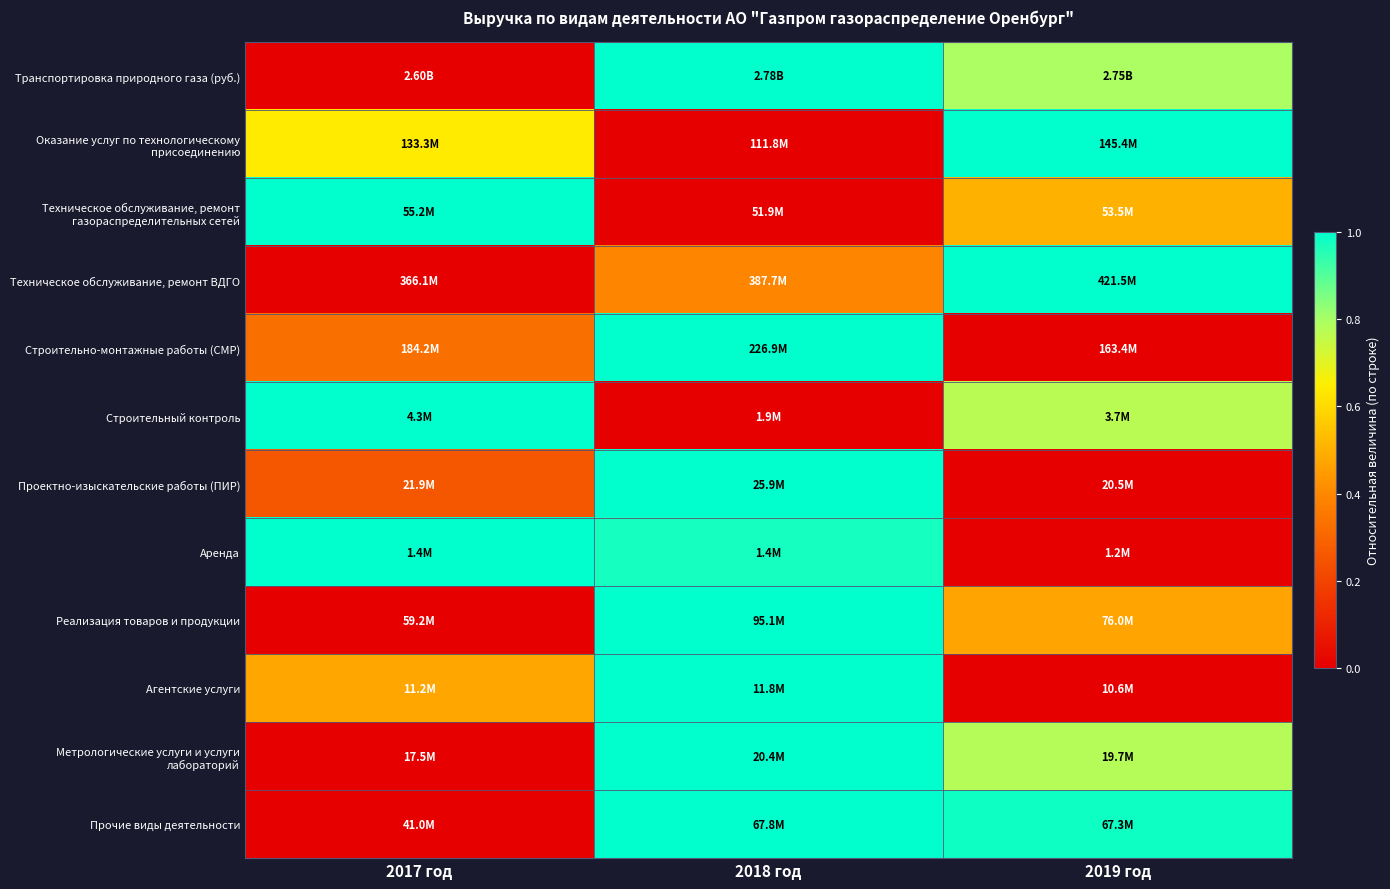

At which category is the sum across all series the highest?

2018 год